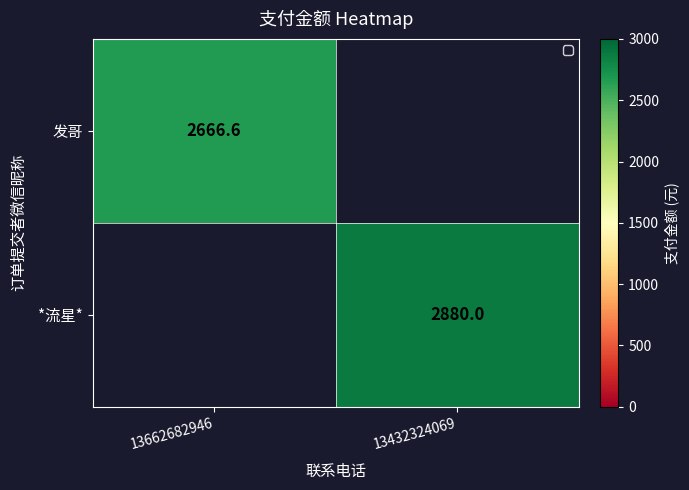

The value of *流星* at 13432324069 is 1403.3. True or false?

False